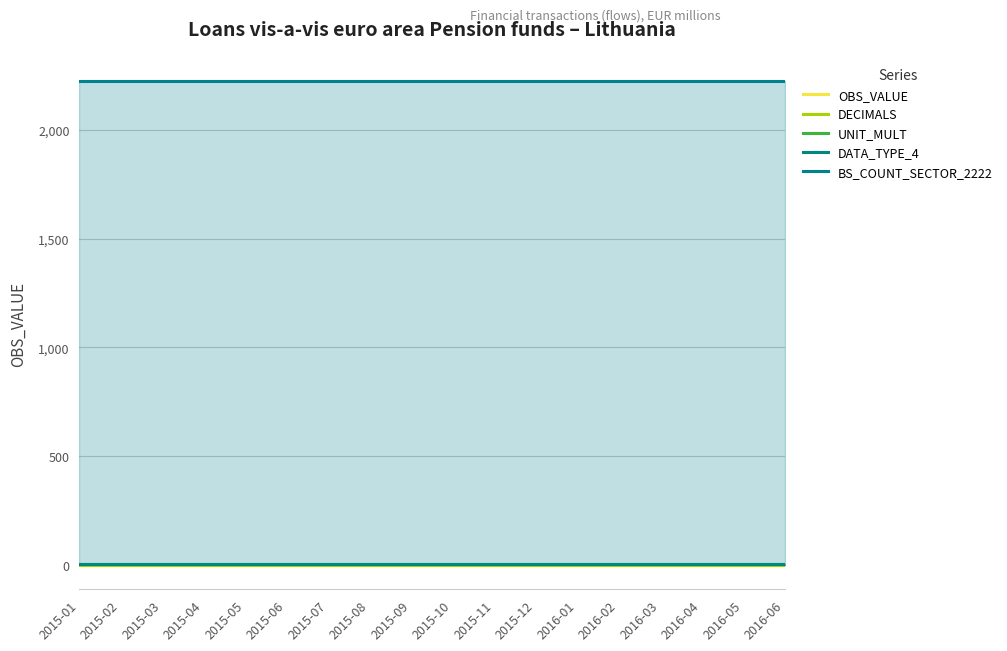

True or false: DECIMALS and DATA_TYPE_4 cross at least once.

False